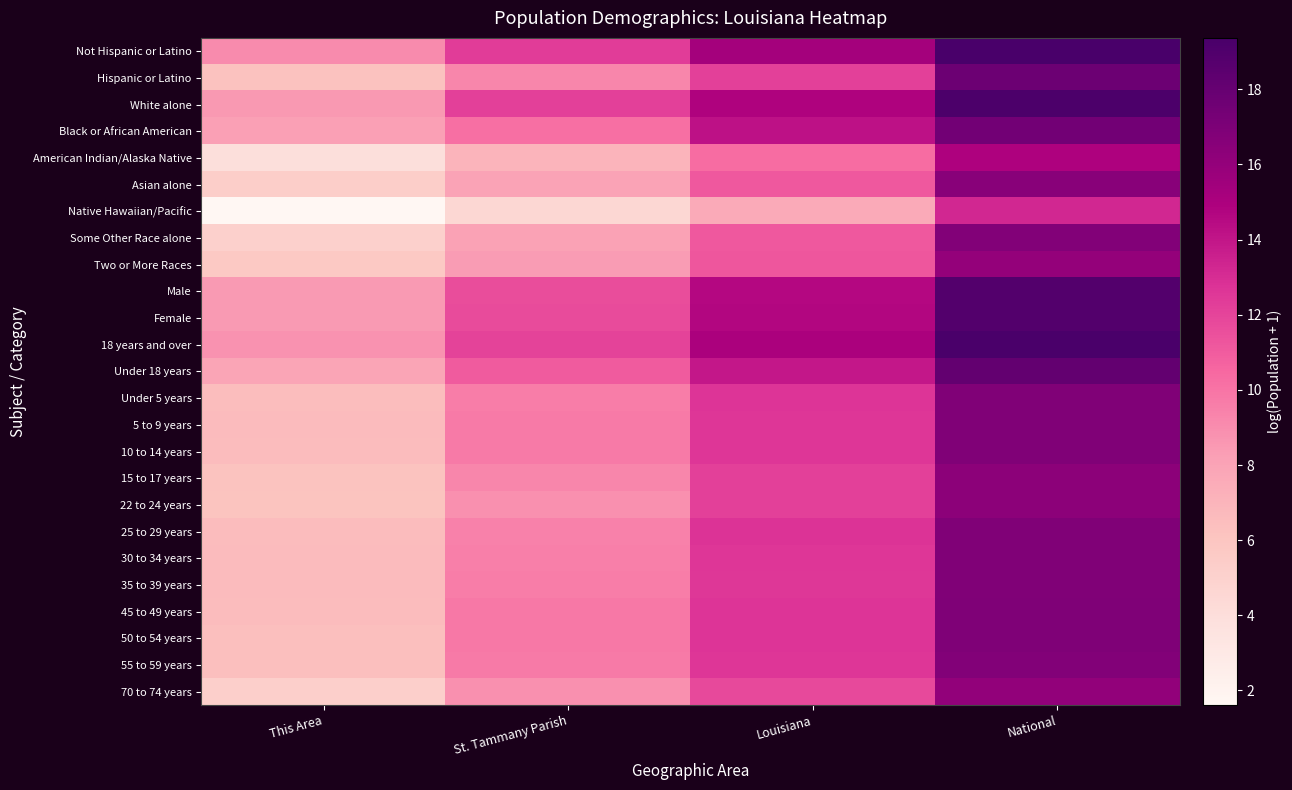

List the series in order of their peak value, highest first.

Not Hispanic or Latino, 18 years and over, White alone, Female, Male, Under 18 years, Hispanic or Latino, Black or African American, 45 to 49 years, 50 to 54 years, 25 to 29 years, 10 to 14 years, 5 to 9 years, Under 5 years, 35 to 39 years, 30 to 34 years, 55 to 59 years, Some Other Race alone, Asian alone, 15 to 17 years, 22 to 24 years, 70 to 74 years, Two or More Races, American Indian/Alaska Native, Native Hawaiian/Pacific